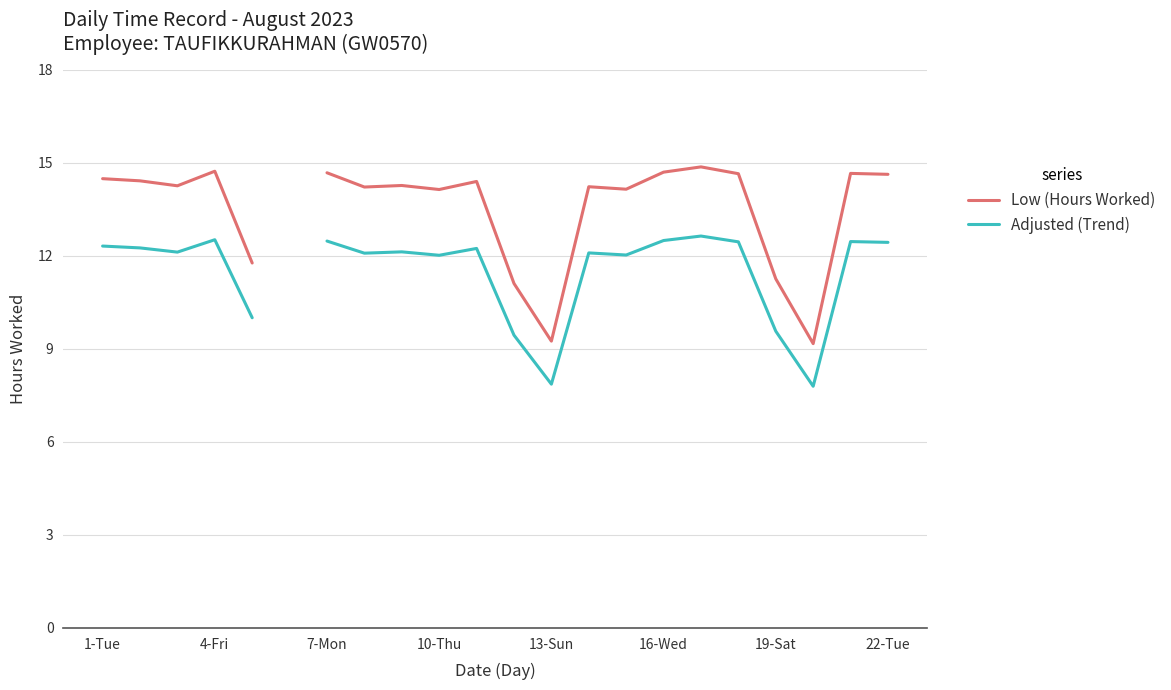

Which series has the largest range (max minus min)?

Low (Hours Worked)